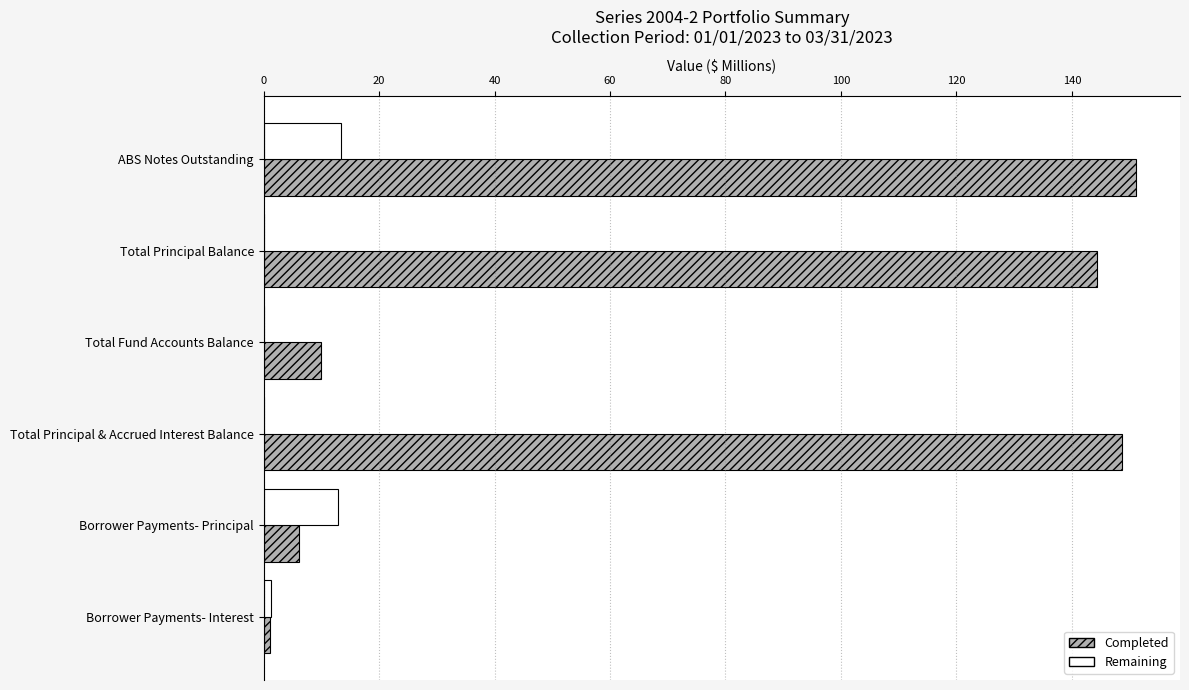

At which category is the sum across all series the highest?

ABS Notes Outstanding